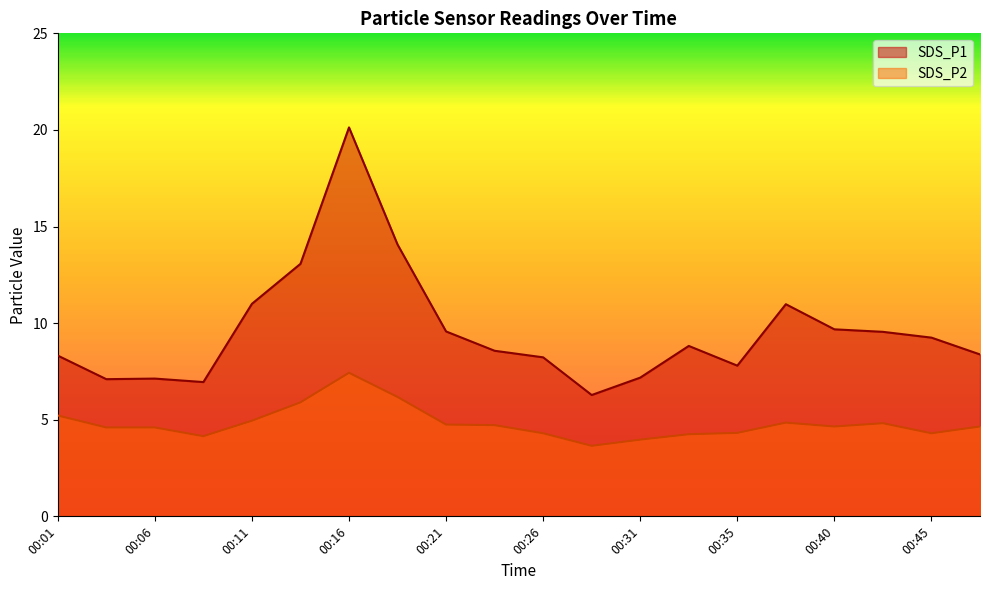

Where is SDS_P1 nearest to the value 13?

00:14